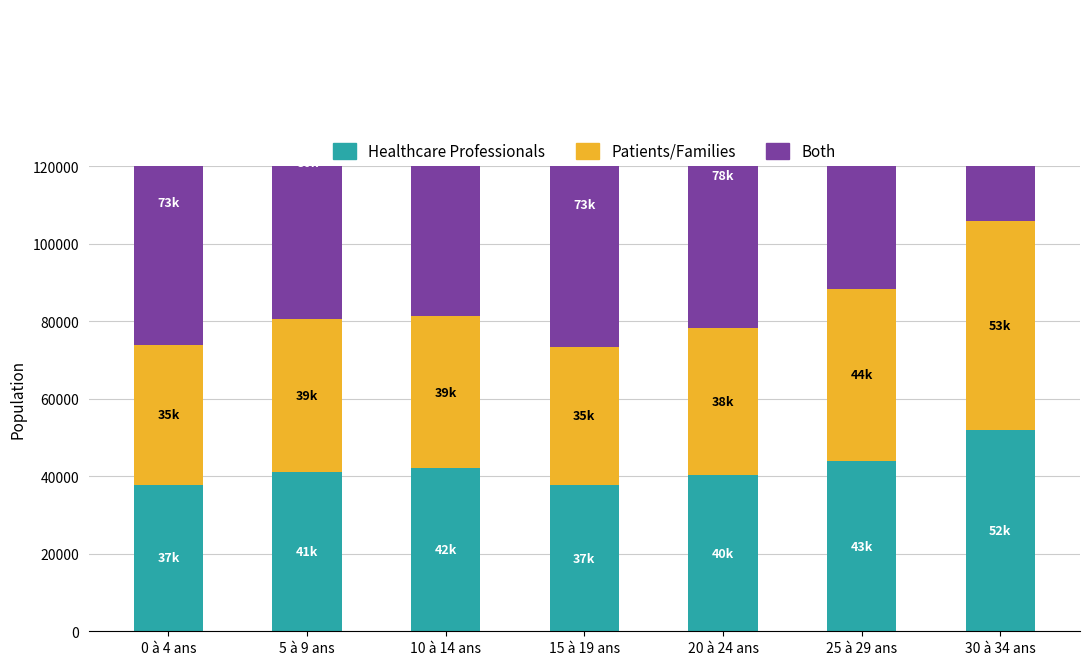

At which label does Healthcare Professionals first exceed 41225?

10 à 14 ans